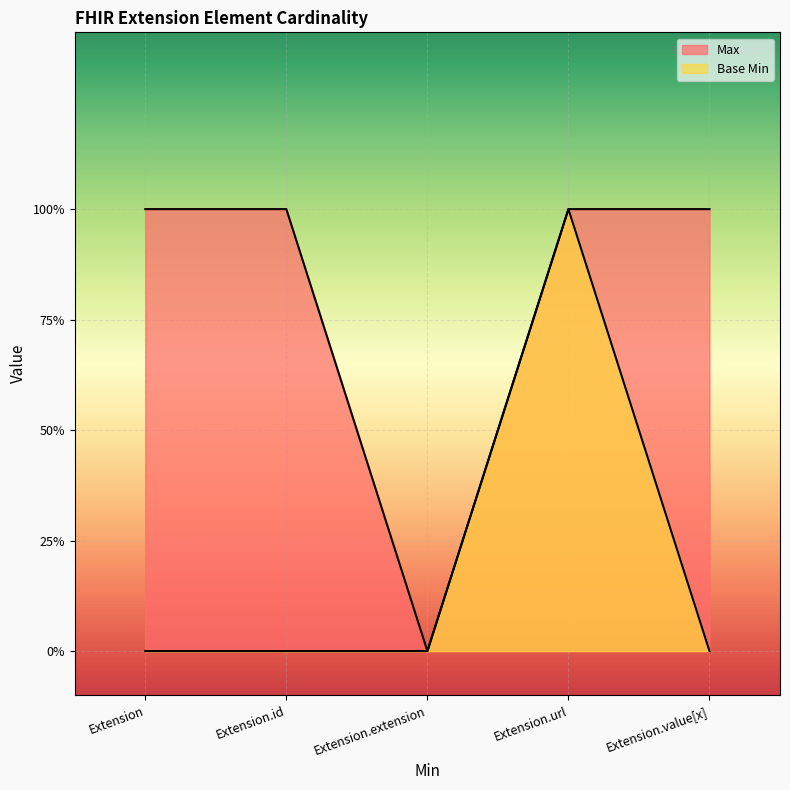

List the series in order of their overall mean, highest first.

Max, Base Min